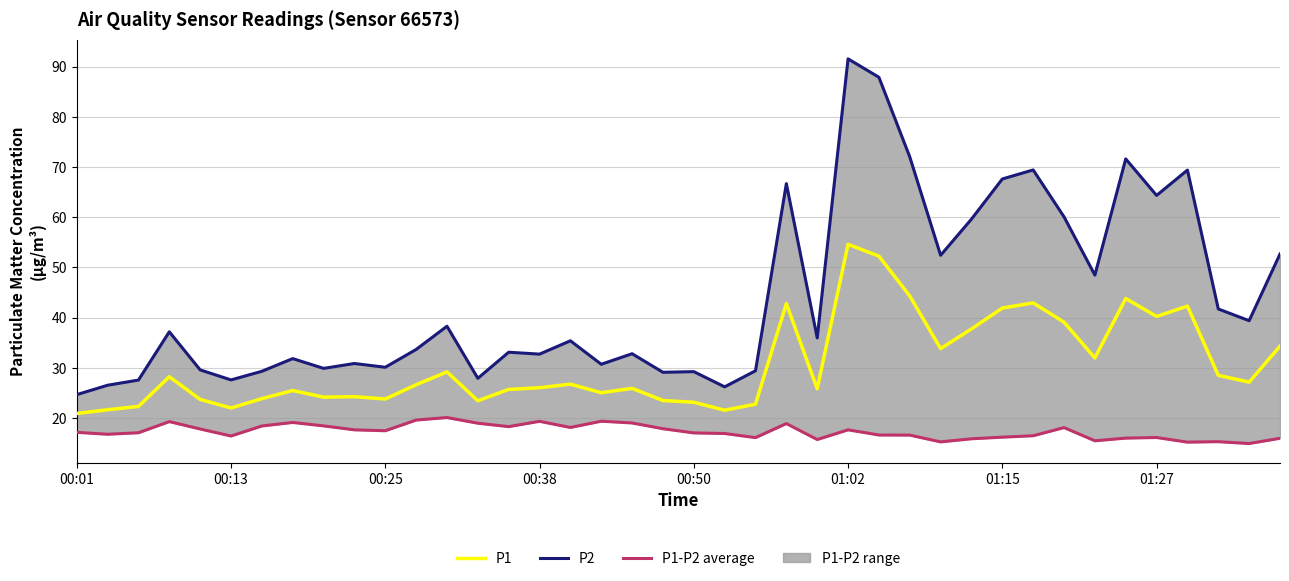

True or false: P1 and P2 intersect in this chart.

False